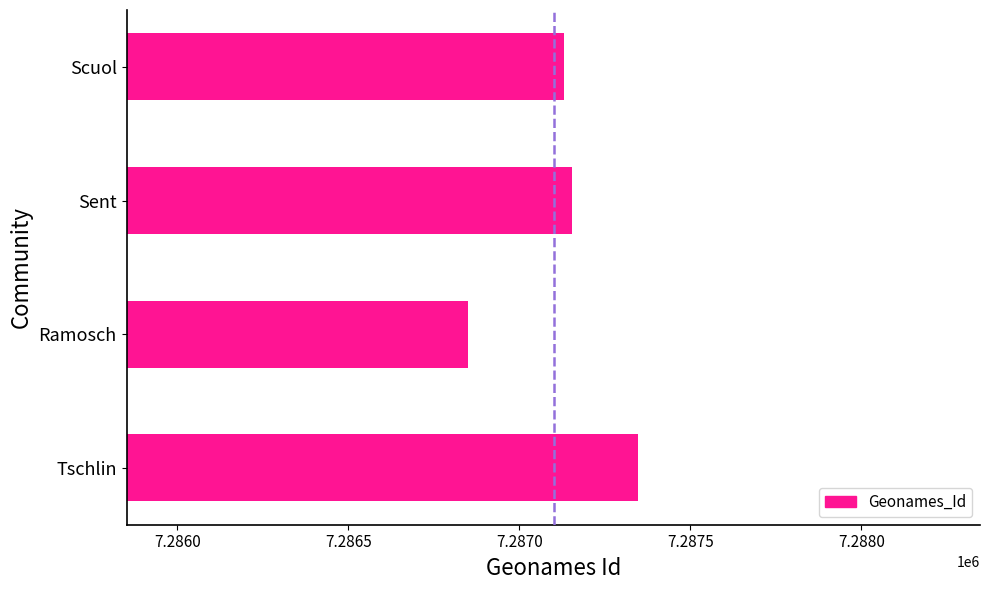

How many series are shown in this chart?

1